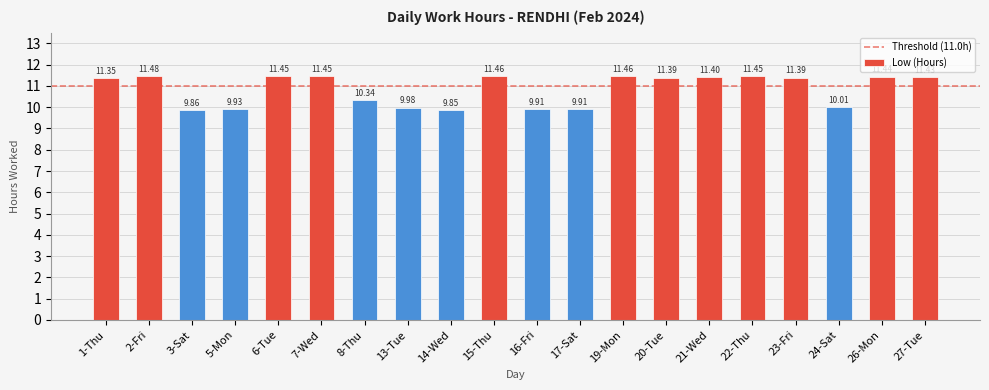

What is the label of the 11th bar from the left?

16-Fri